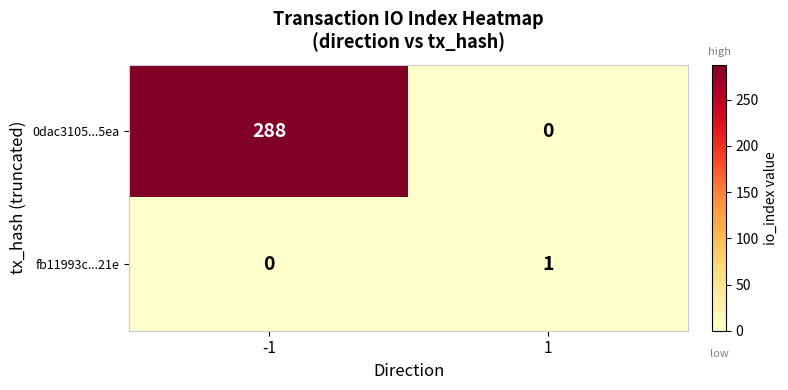

The 0dac3105...5ea series shows 288 at -1. True or false?

True